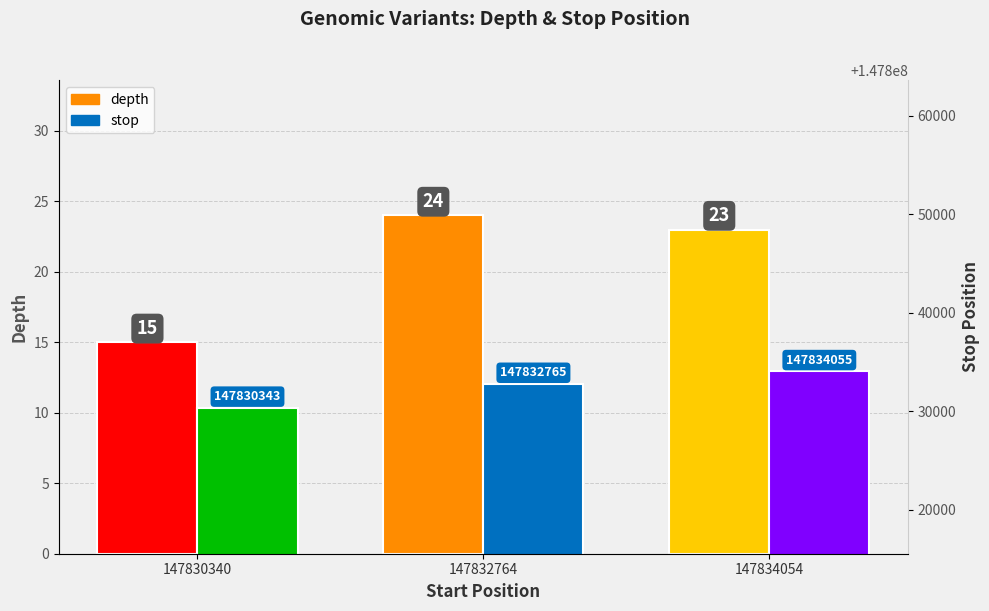

List the series in order of their peak value, lowest first.

depth, stop